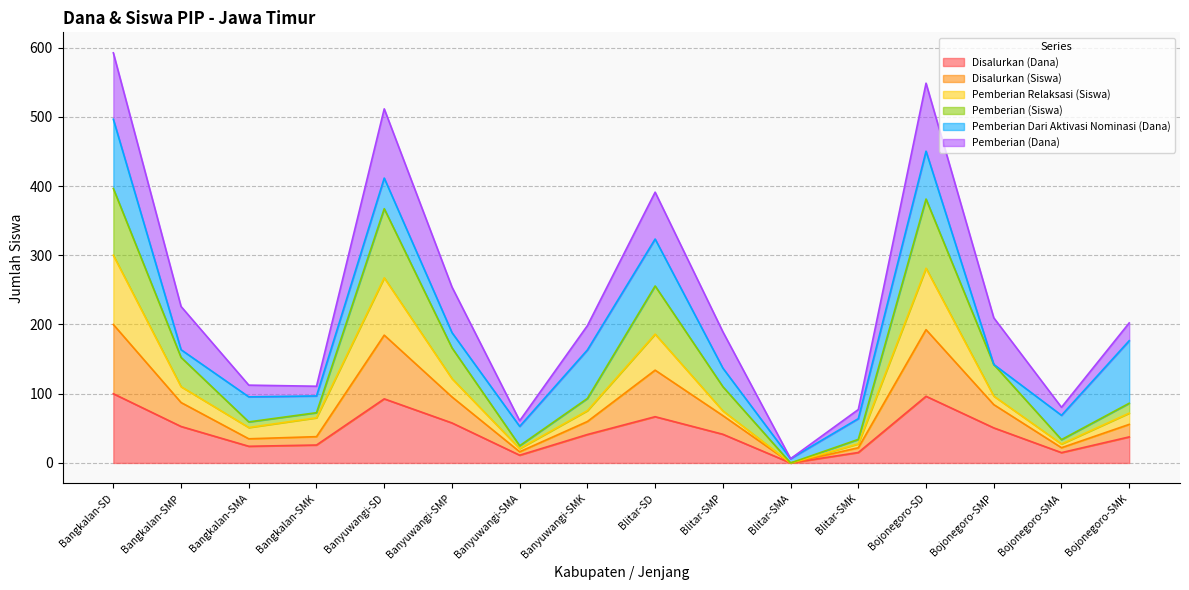

At which category does Disalurkan (Dana) reach its first local peak?

Banyuwangi-SD